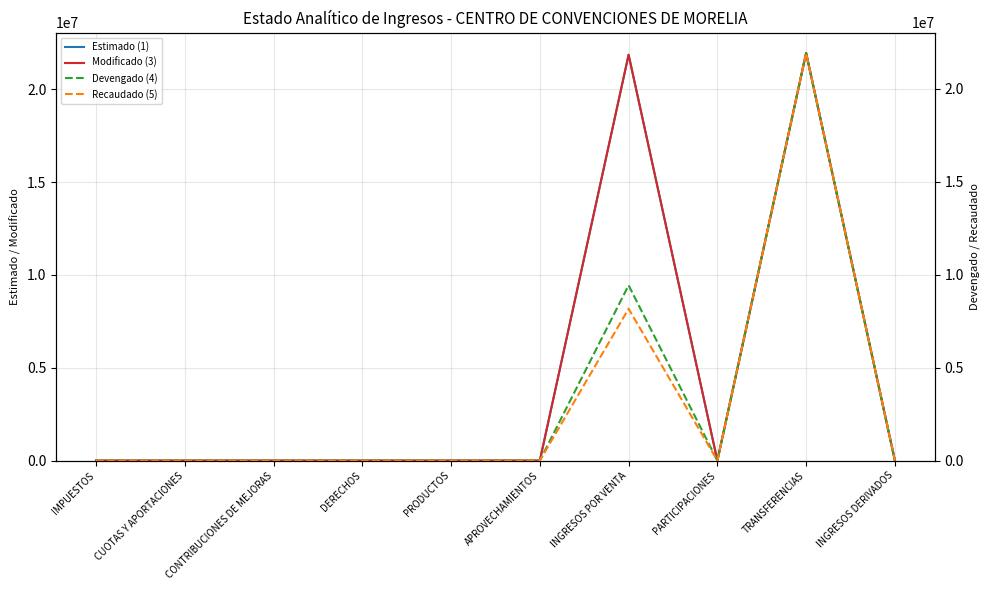

Is it true that Estimado (1) equals -12358724.2 at DERECHOS?

False